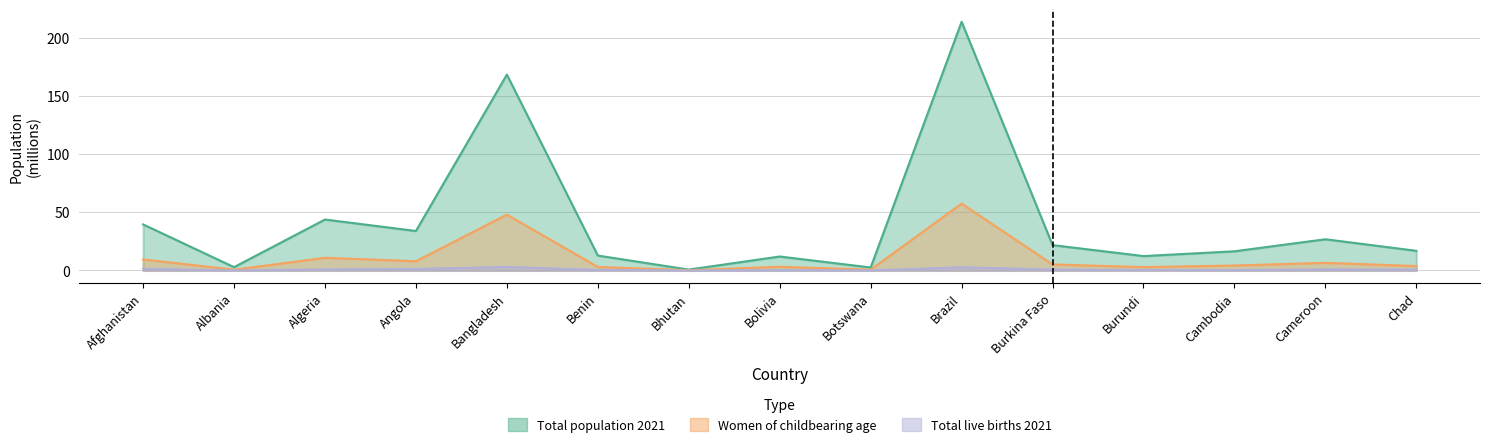

Rank the series by their maximum value, from highest to lowest.

Total population 2021, Women of childbearing age, Total live births 2021